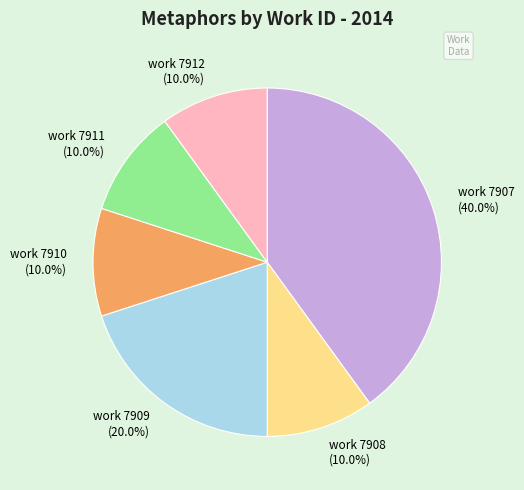

What percentage is NOT represented by work 7912 (10.0%)?

90.0%